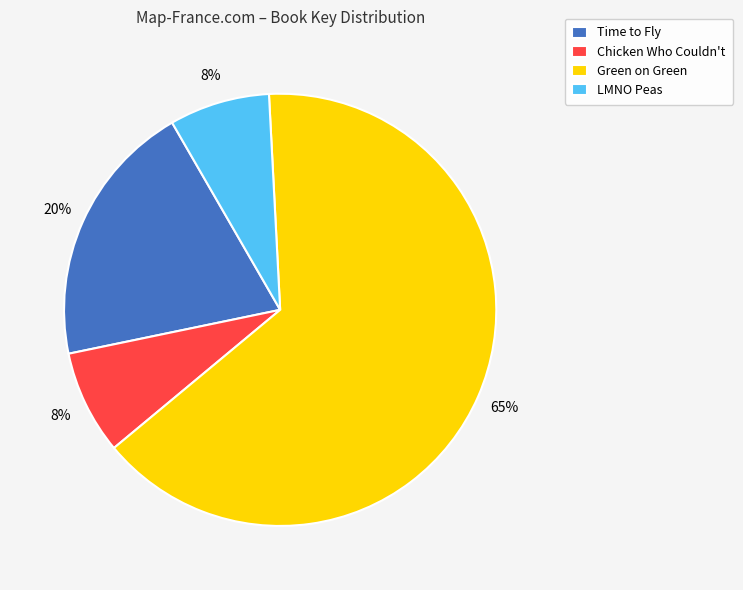

To the nearest percent, what is the average slice percentage?

25%